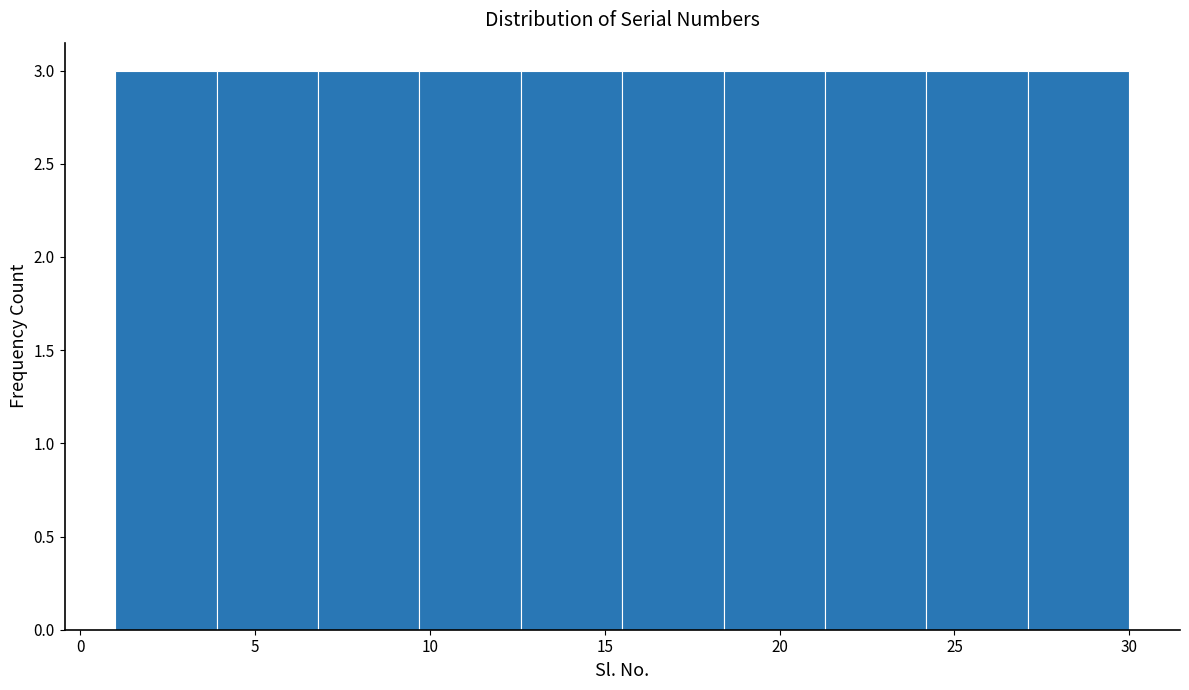

Reading left to right, list every bar in this chart as the range it spans on the x-axis followed by its height. Neither the bar edges nor the heights are printed on the chart, so give them approximately, as read against the axes.

1.0 to 3.9: 3
3.9 to 6.8: 3
6.8 to 9.7: 3
9.7 to 12.6: 3
12.6 to 15.5: 3
15.5 to 18.4: 3
18.4 to 21.3: 3
21.3 to 24.2: 3
24.2 to 27.1: 3
27.1 to 30.0: 3